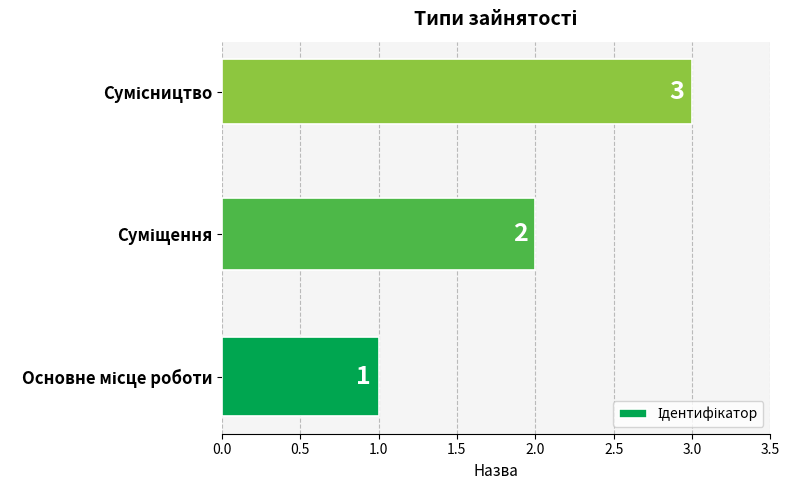

How many values are between 1 and 3?

3